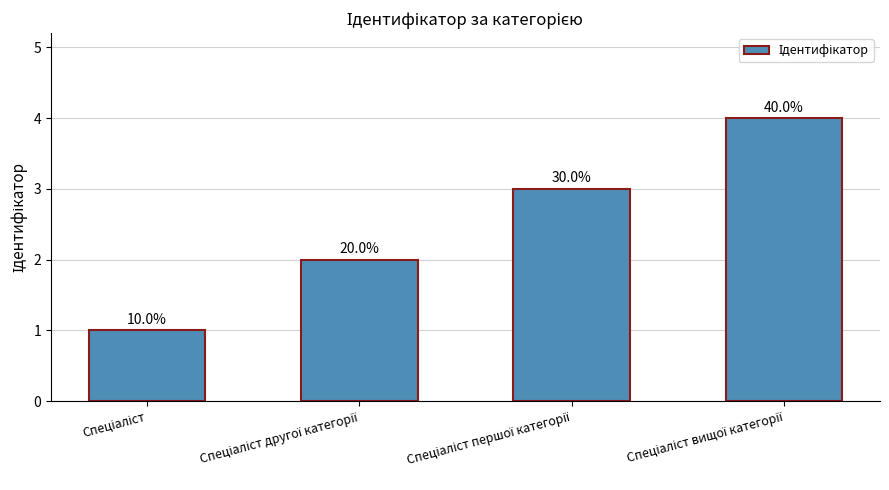

Count the number of data series in this chart.

1